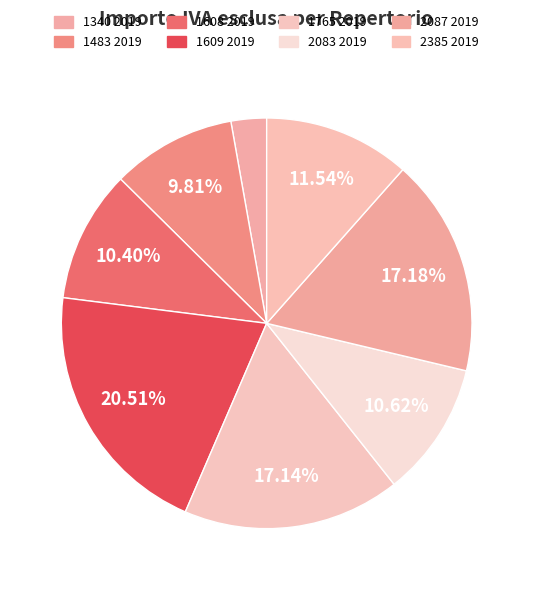

To the nearest percent, what is the difference between the largest and smallest slice percentages?

18%